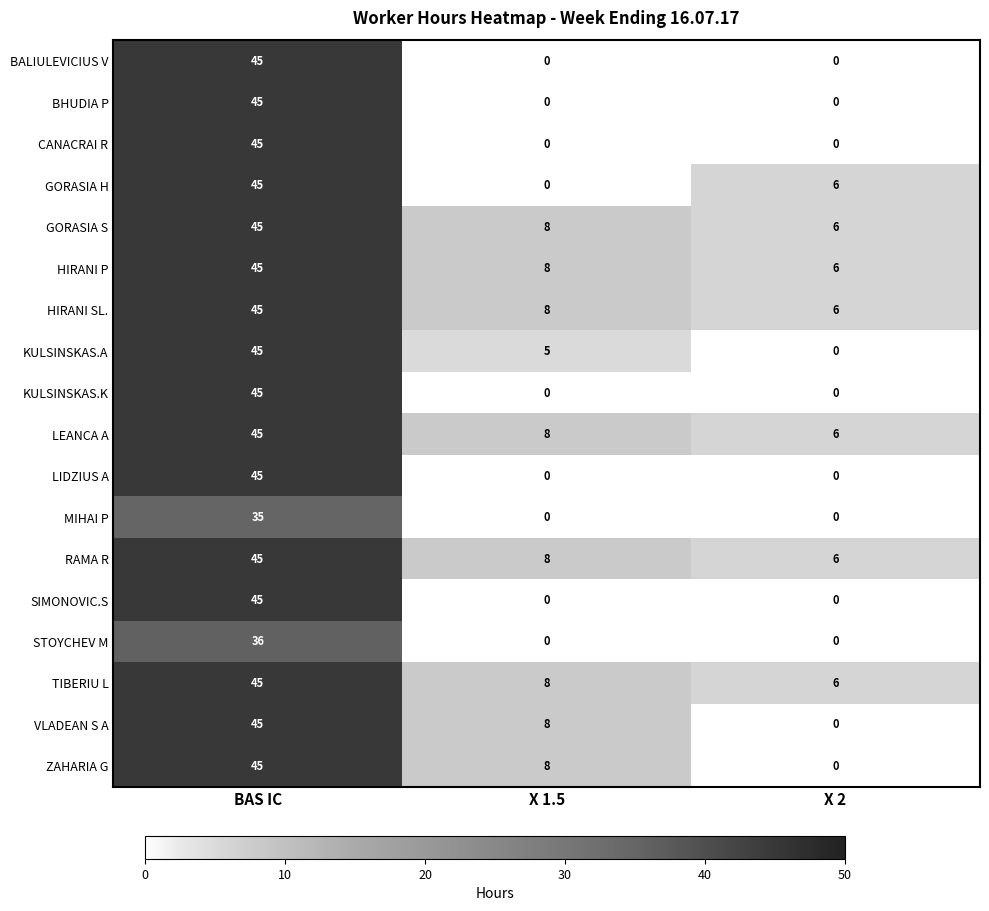

The value of LEANCA A at BAS IC is 64. True or false?

False